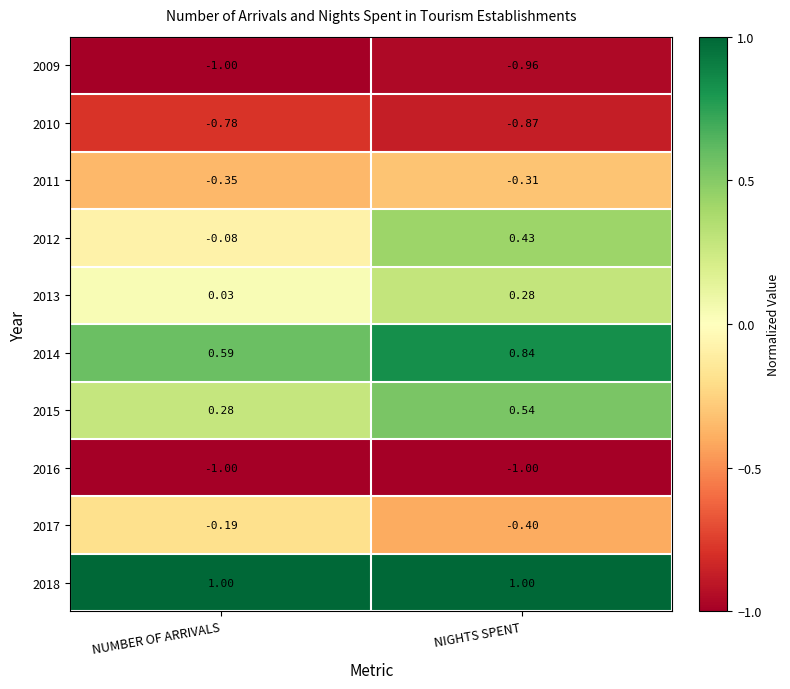

How many distinct data groups are displayed?

10